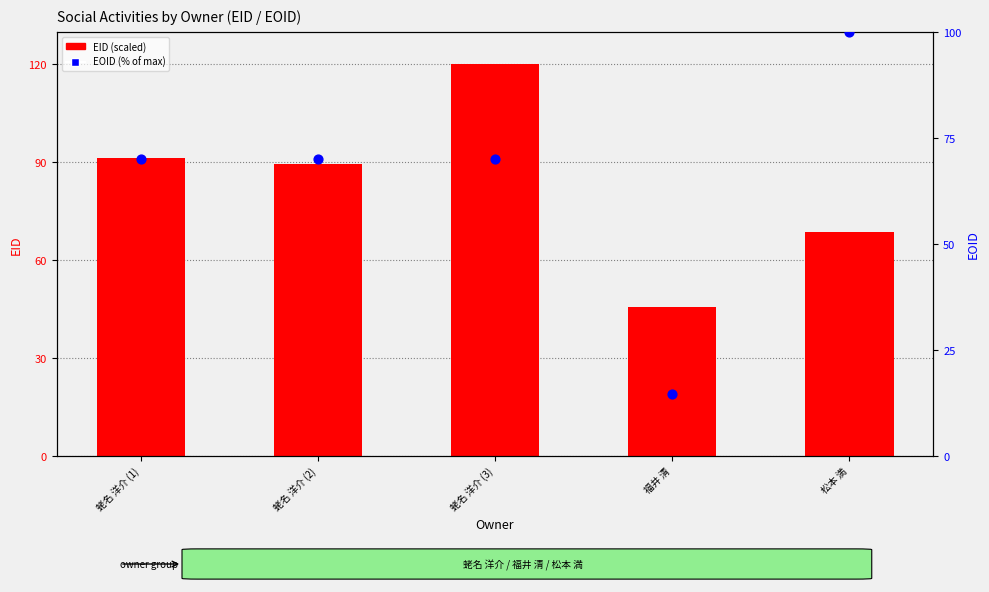

Which series has the widest spread of Y values?

EOID (% of max)